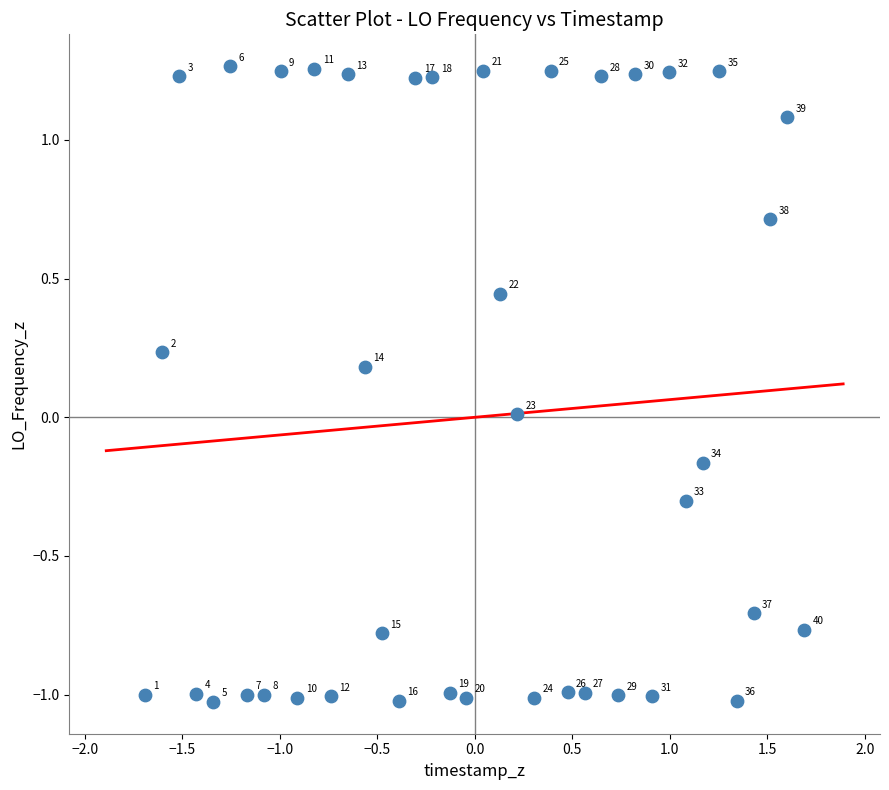

What is the range of Y values (max minus min)?

2.3